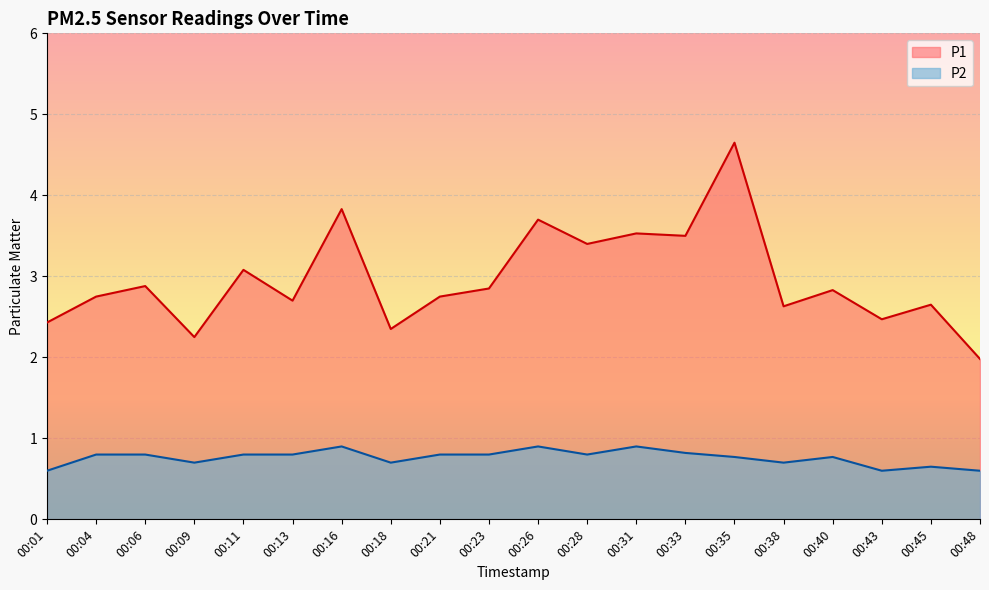

List the series in order of their overall mean, lowest first.

P2, P1